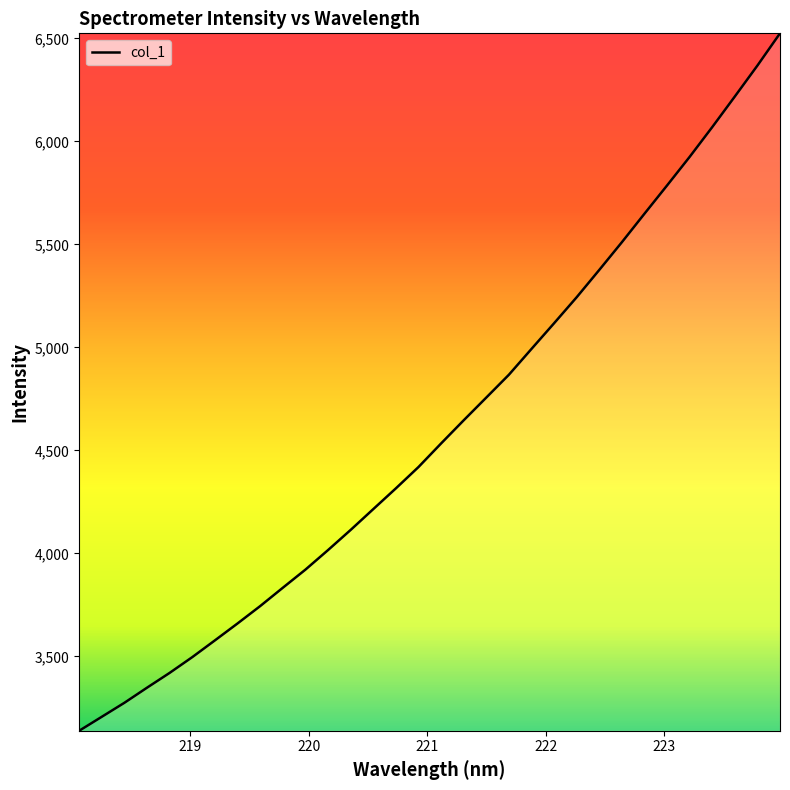

What is the maximum value shown in the chart?

6524.7